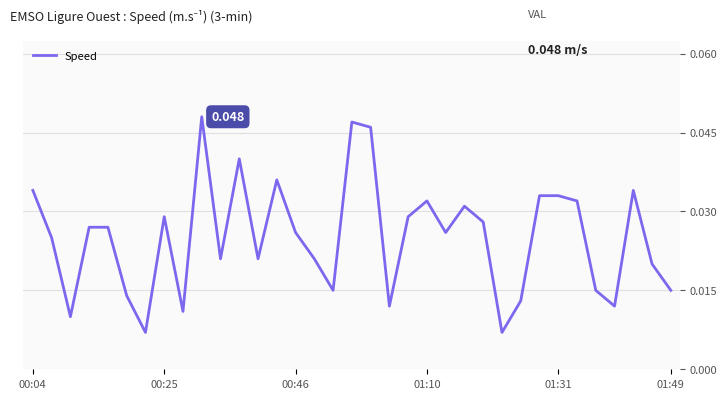

Where is the first local maximum?

00:25